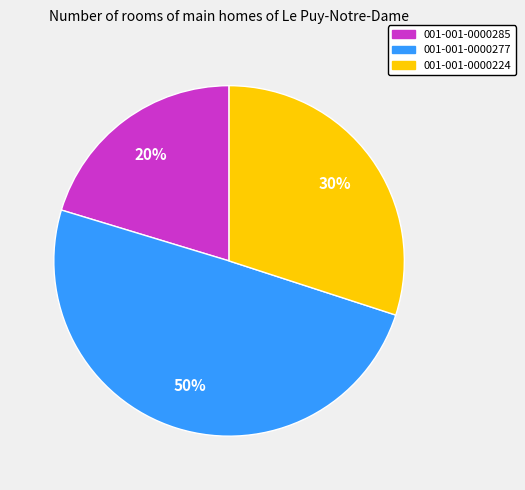

Does 001-001-0000224 account for over 50% of the chart?

No